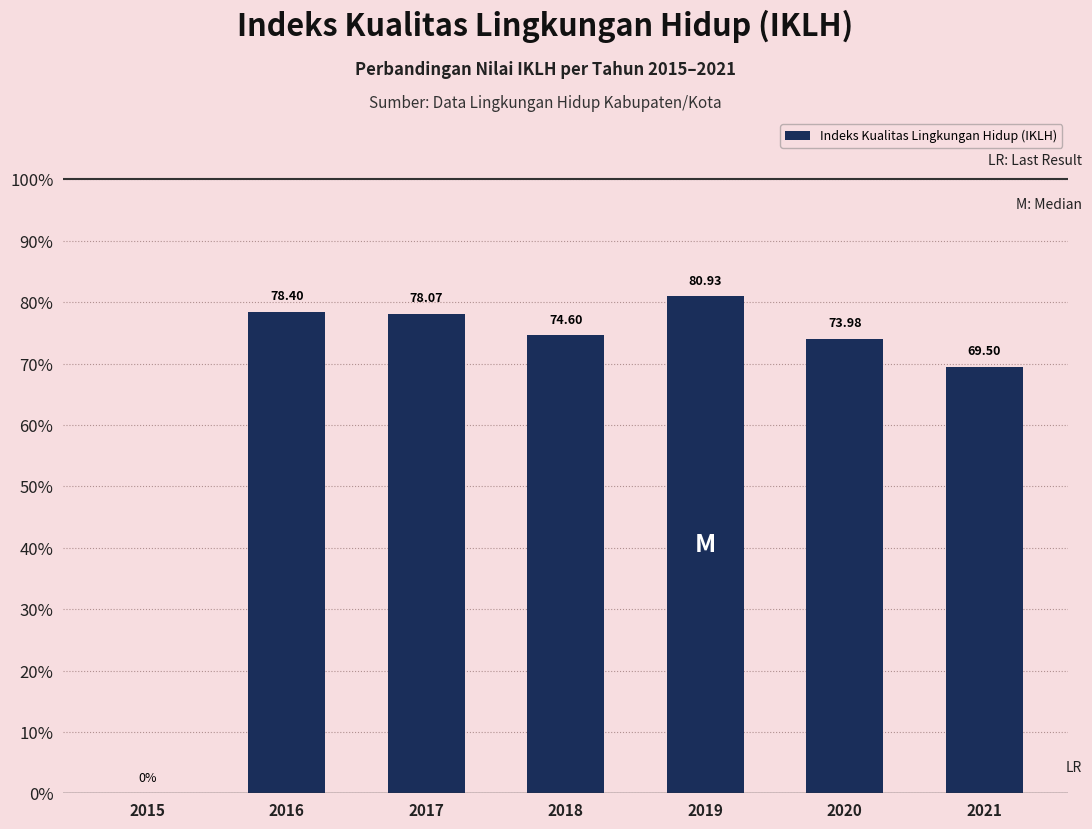

What is the ratio of the value at 2018 to the value at 2016?

1.0